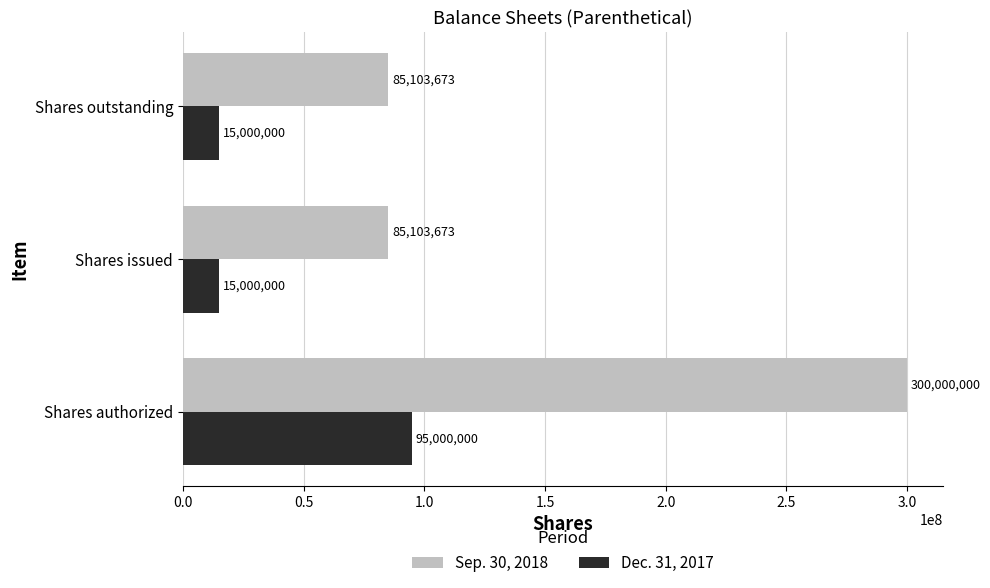

Which series has the widest spread of values?

Sep. 30, 2018